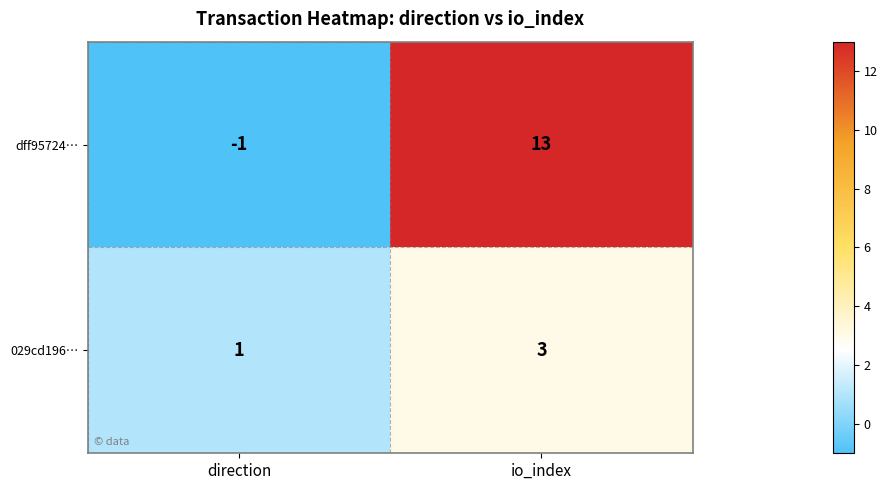

What is the difference between the dff95724… values at direction and io_index?

14